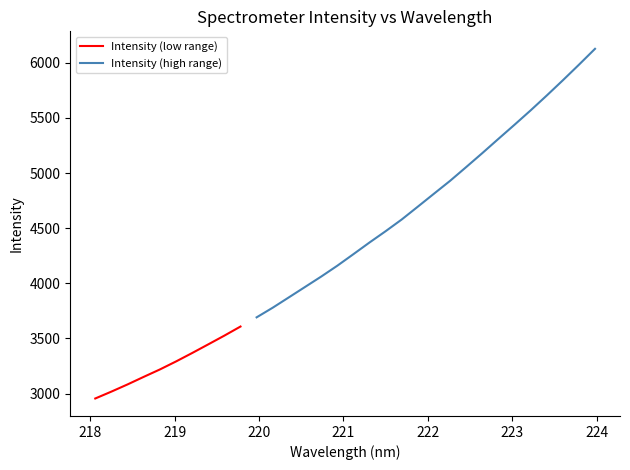

The value at 222.4538 is 5054.5. True or false?

True